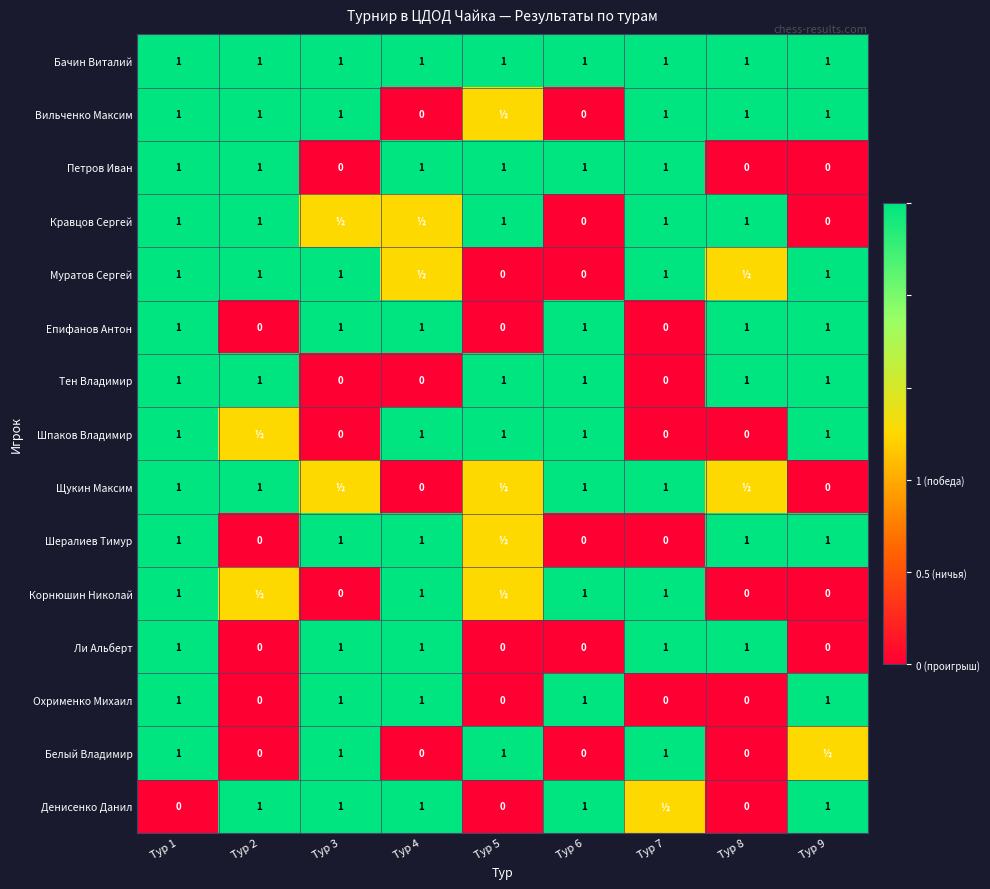

What is the spread (max minus min) of values at Тур 6?

1.0